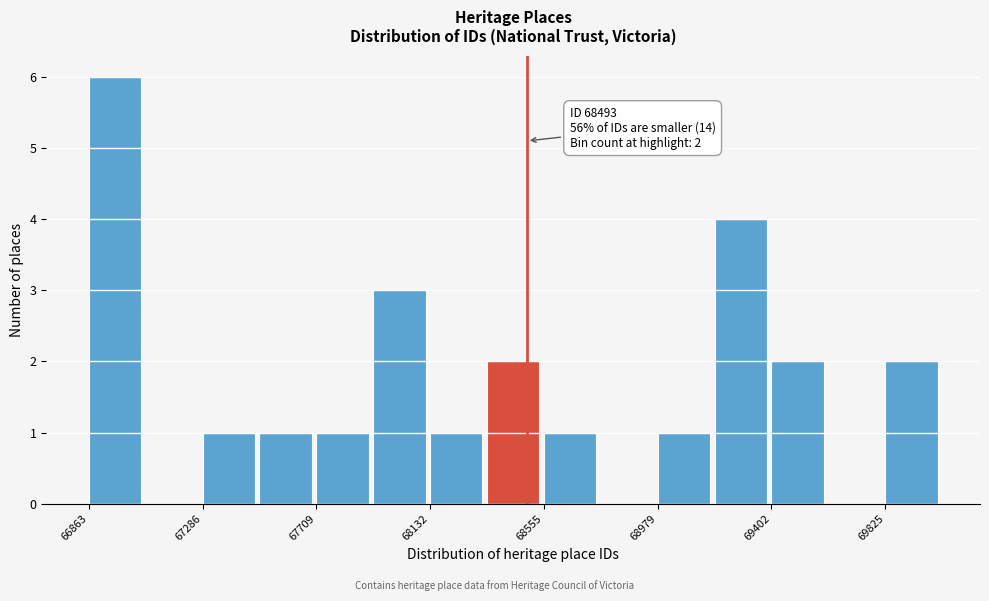

Which range on the x-axis has the tallest bar?

66850 to 67050